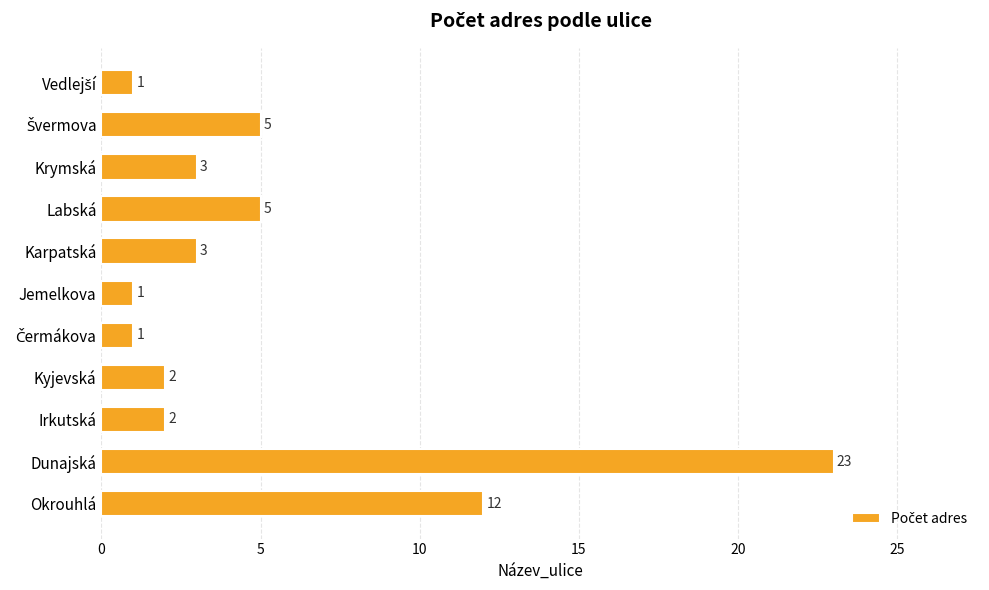

Is it true that the value at Kyjevská is 3?

False